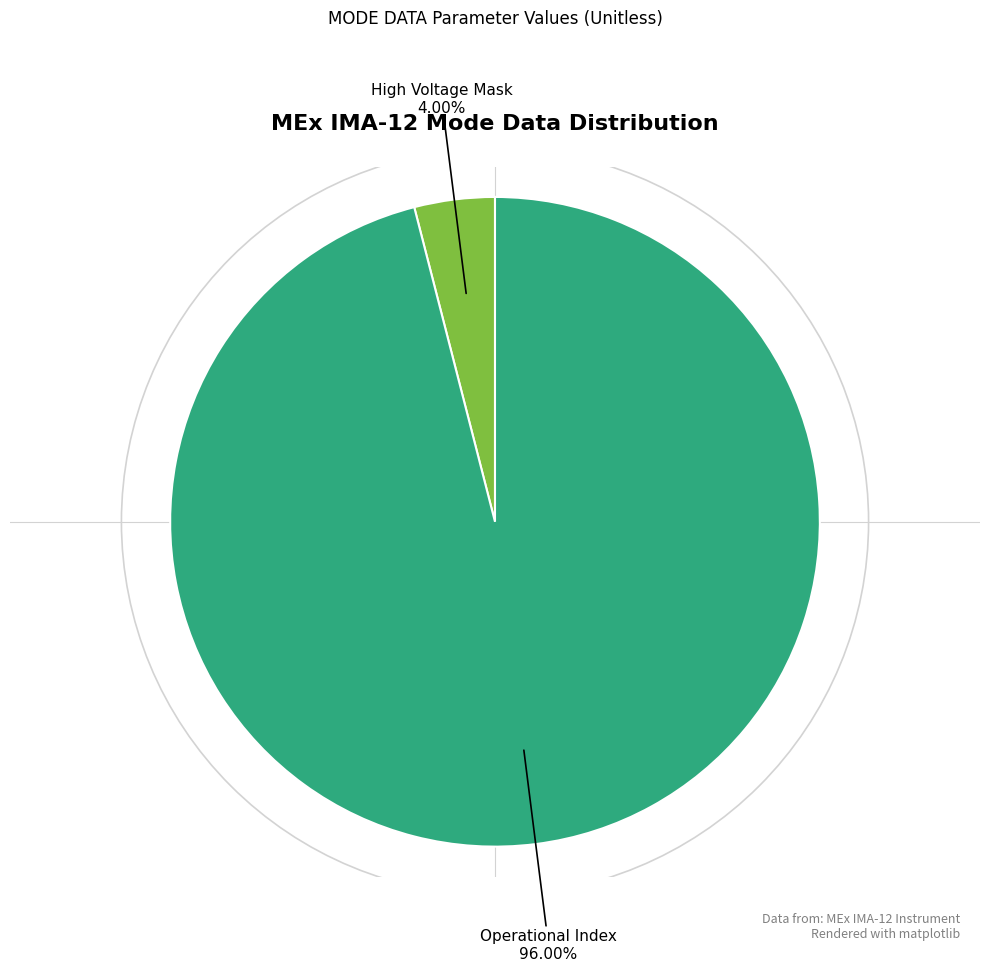

Does any single category account for the majority?

Yes